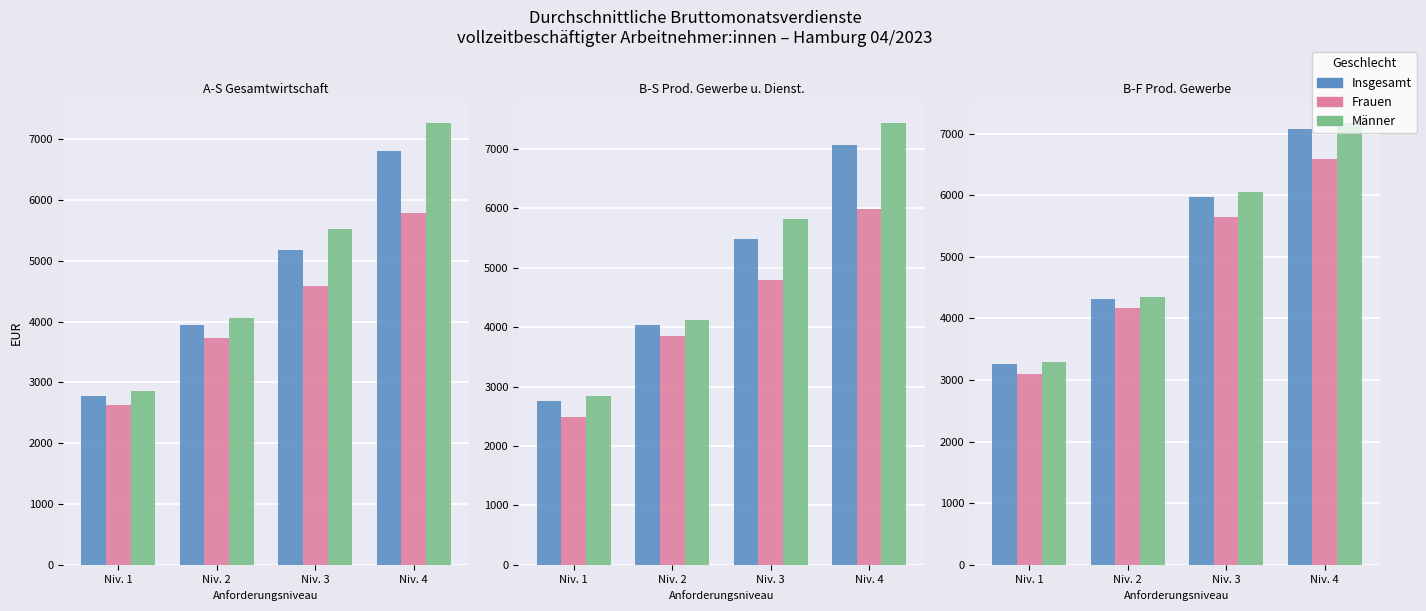

Between Niv. 3 and Niv. 1, which is larger?

Niv. 3